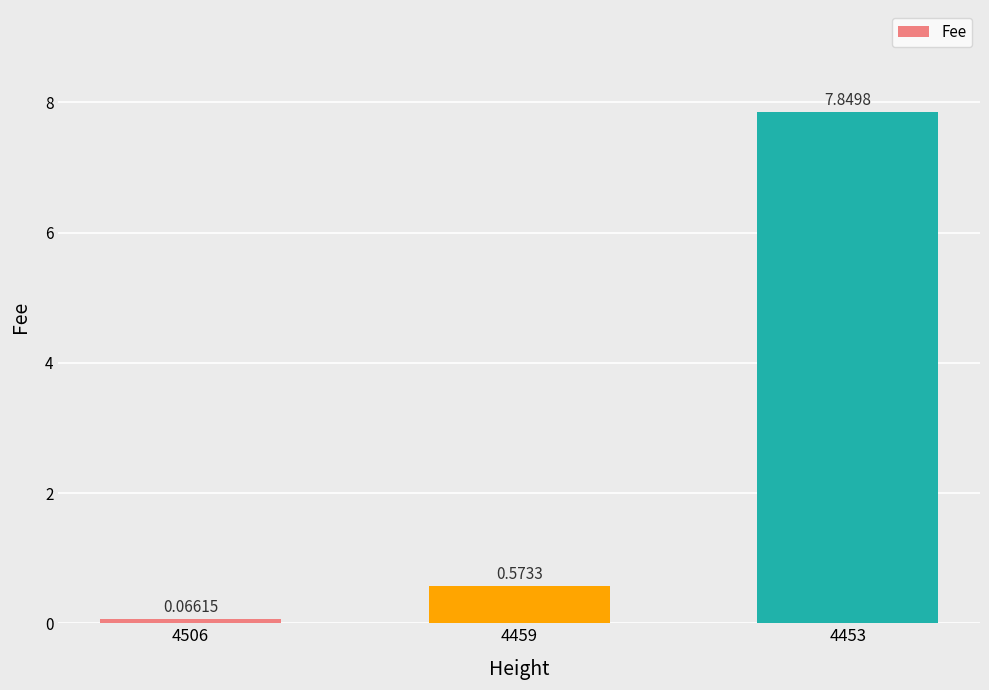

Between 4453 and 4506, which is larger?

4453